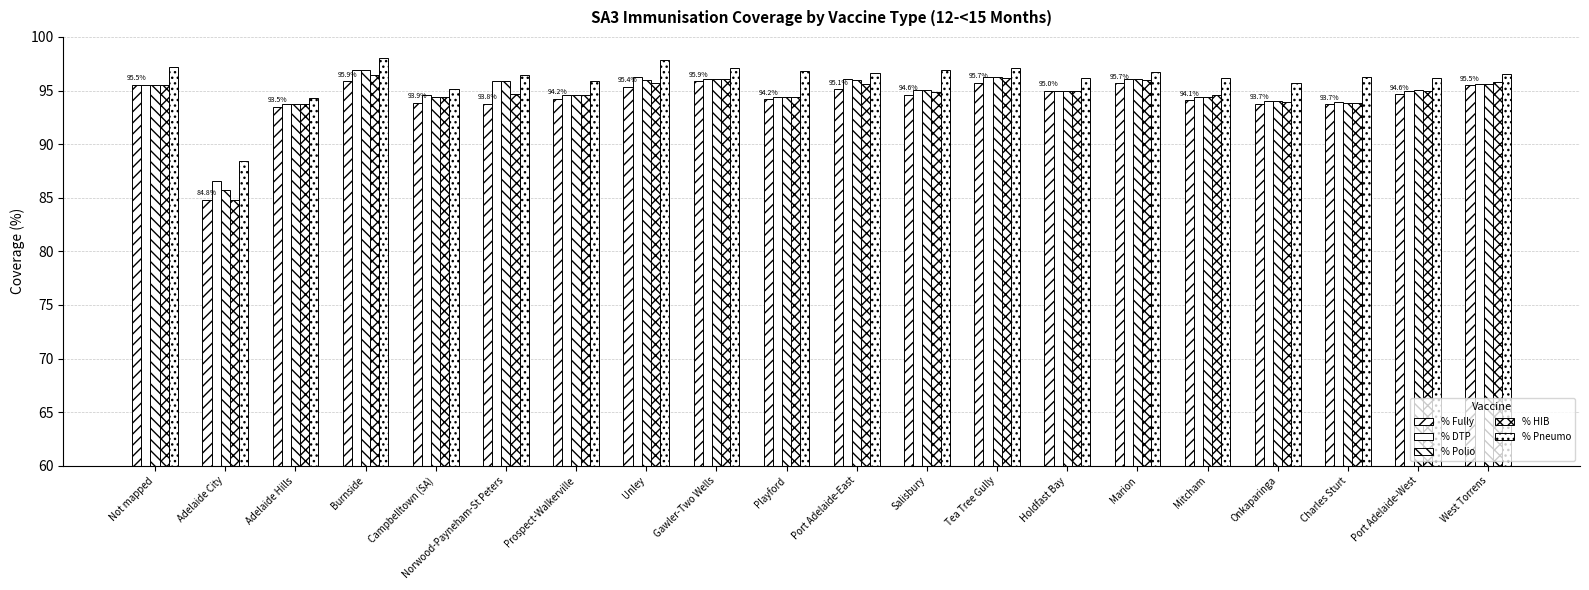

Does the chart contain any negative values?

No